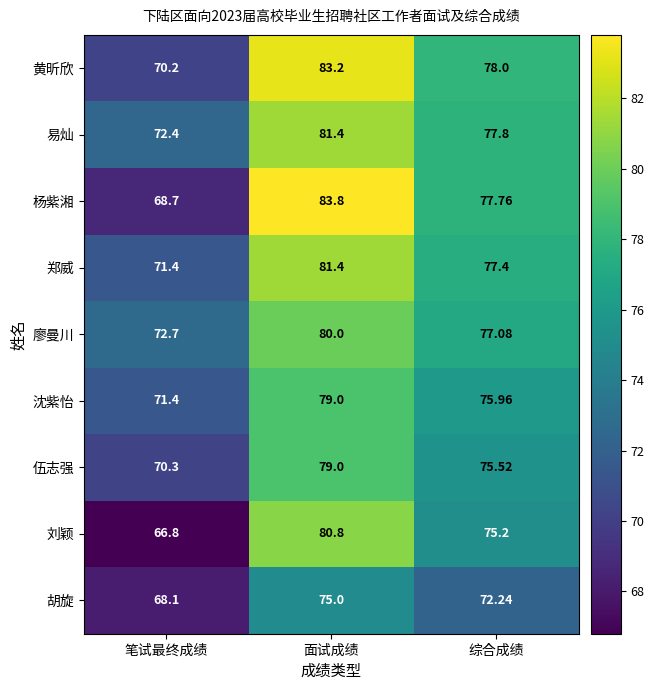

At which label does 伍志强 reach its peak?

面试成绩